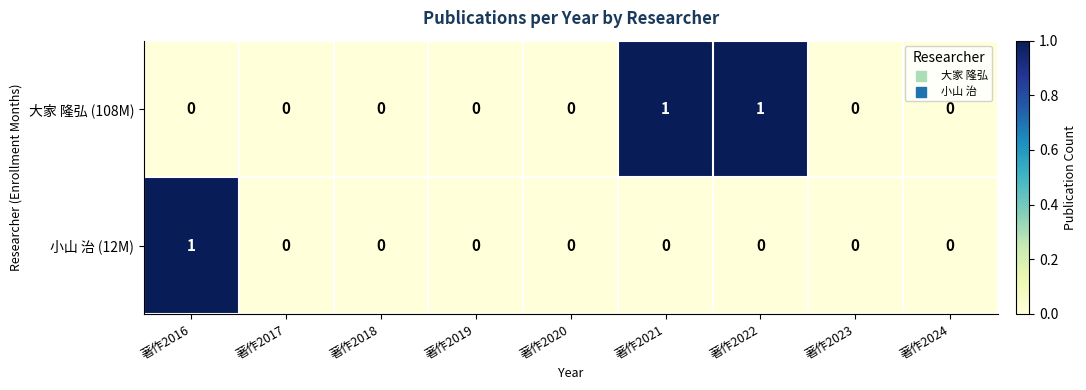

Between 著作2022 and 著作2023, which series saw the biggest shift?

大家 隆弘 (108M)